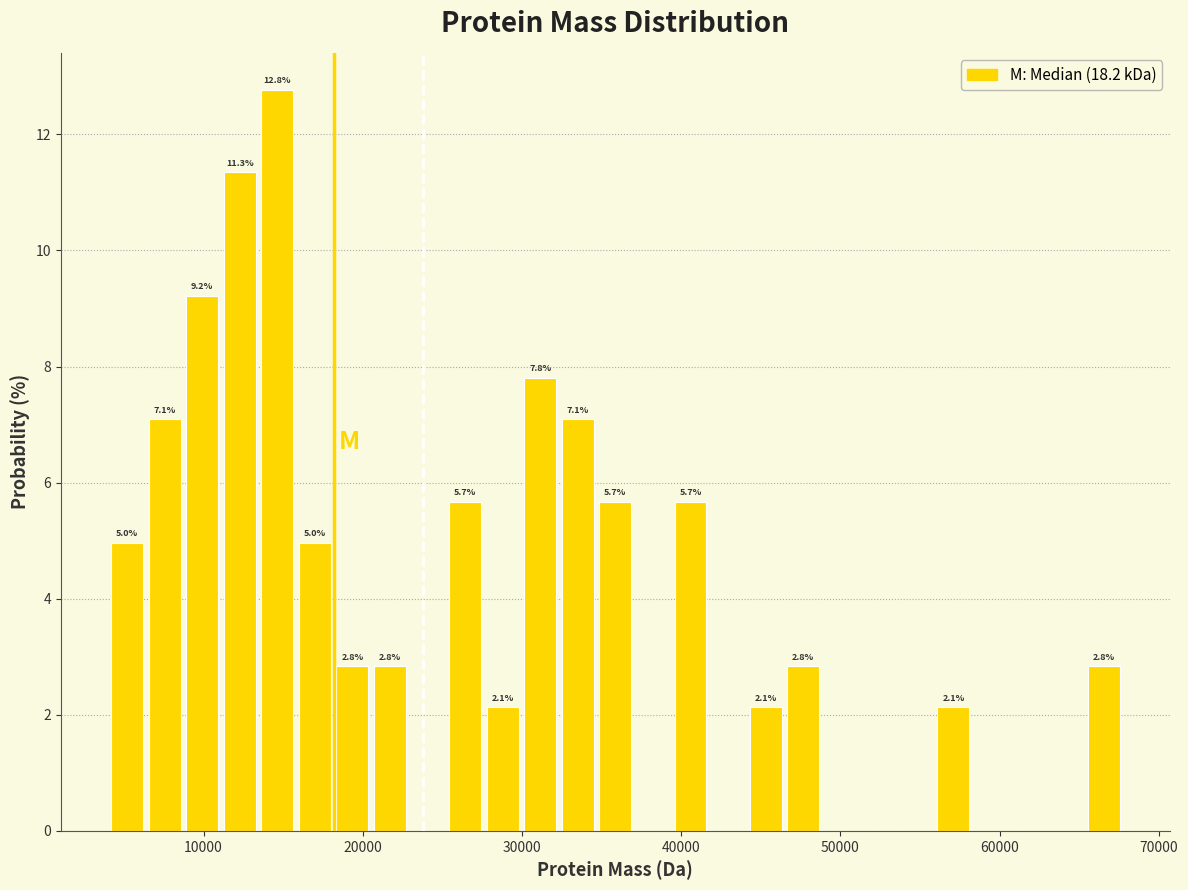

Around what value on the x-axis is the tallest bar? Give the approximate position of its centre, as read against the axis.

15000